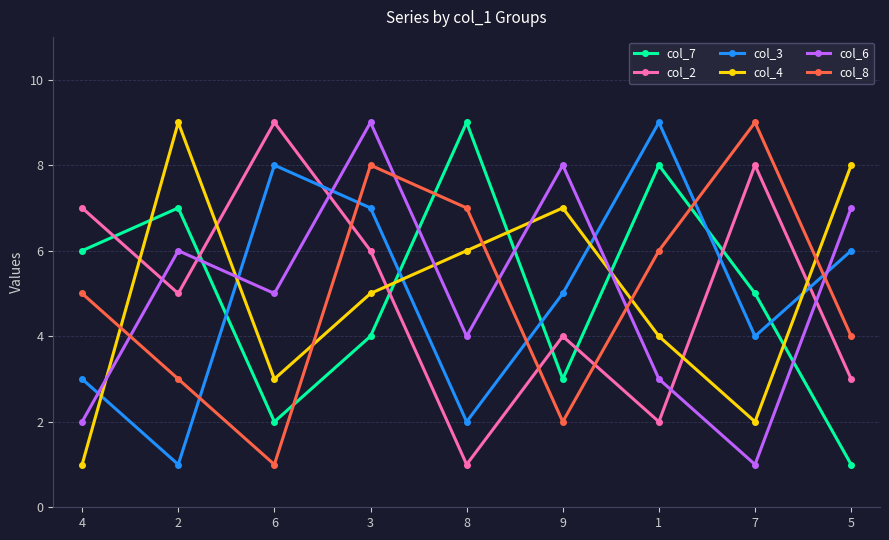

Rank the series at 9 from lowest to highest value.

col_8, col_7, col_2, col_3, col_4, col_6